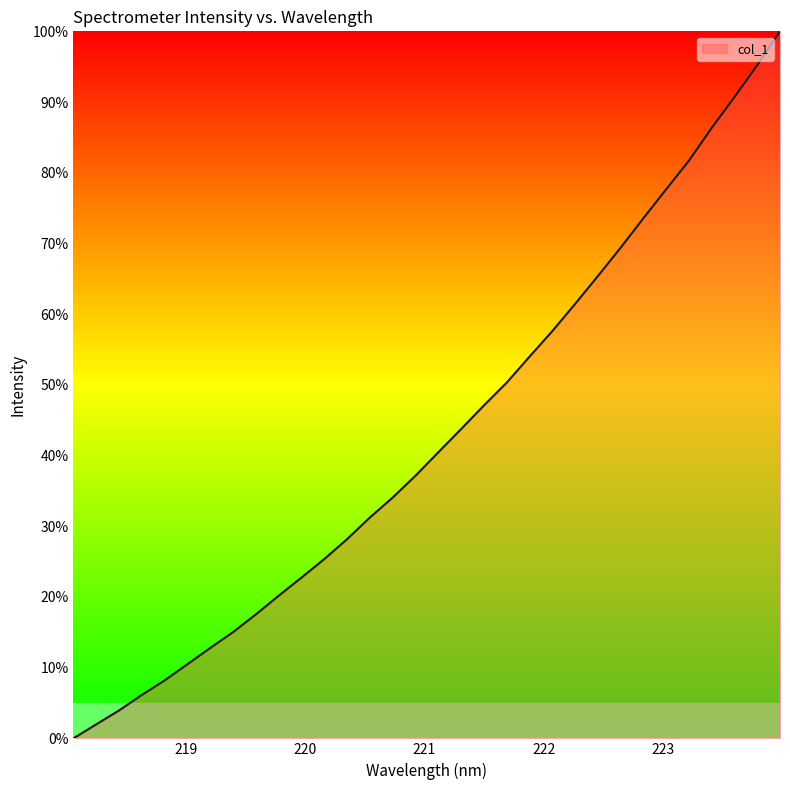

True or false: the data has more than 2 interior local peaks.

False